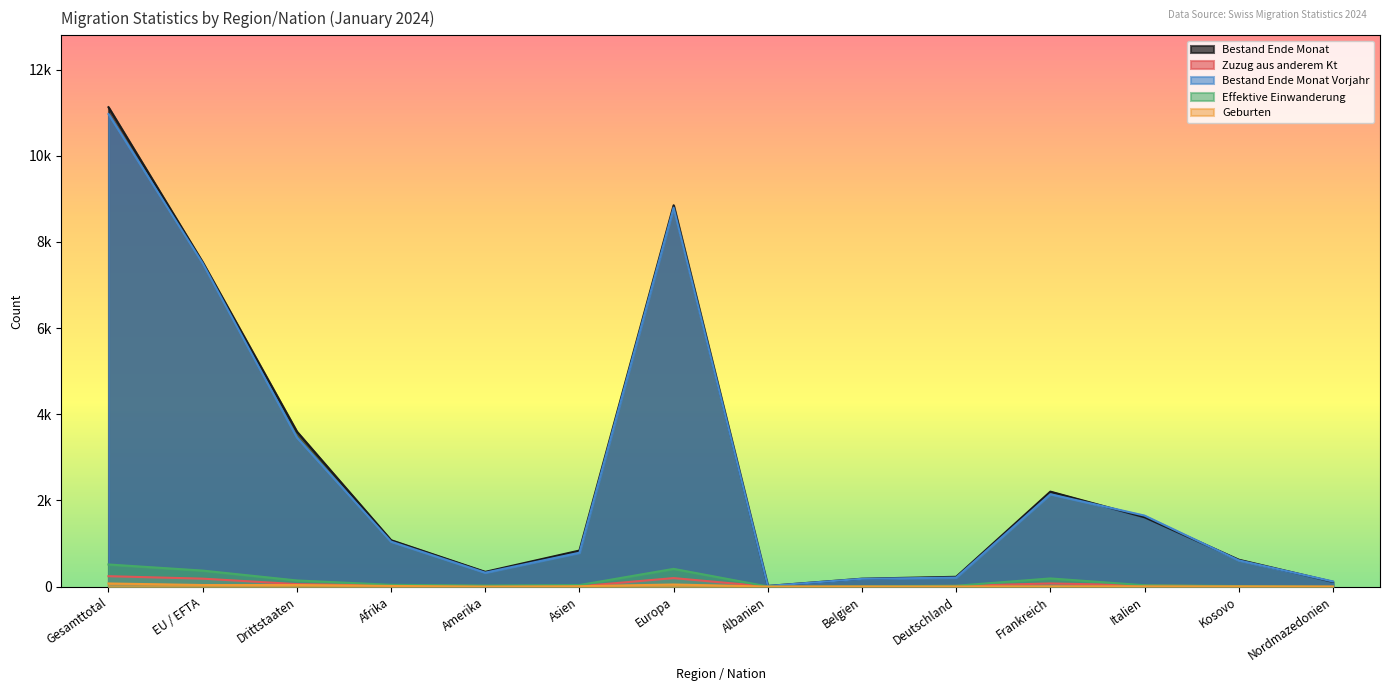

What is the value of the Effektive Einwanderung point at the 4th from the left?

41